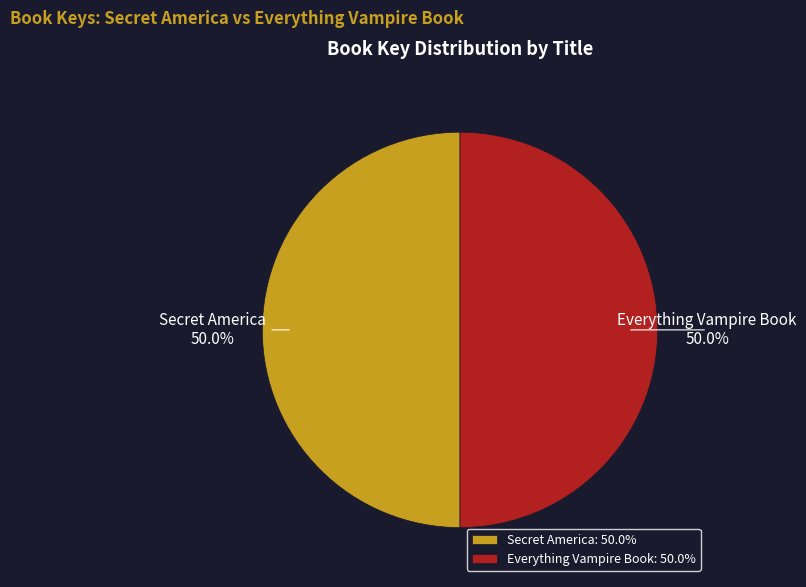

Approximately how many times larger is the value at Everything Vampire Book compared to Secret America?

1.0